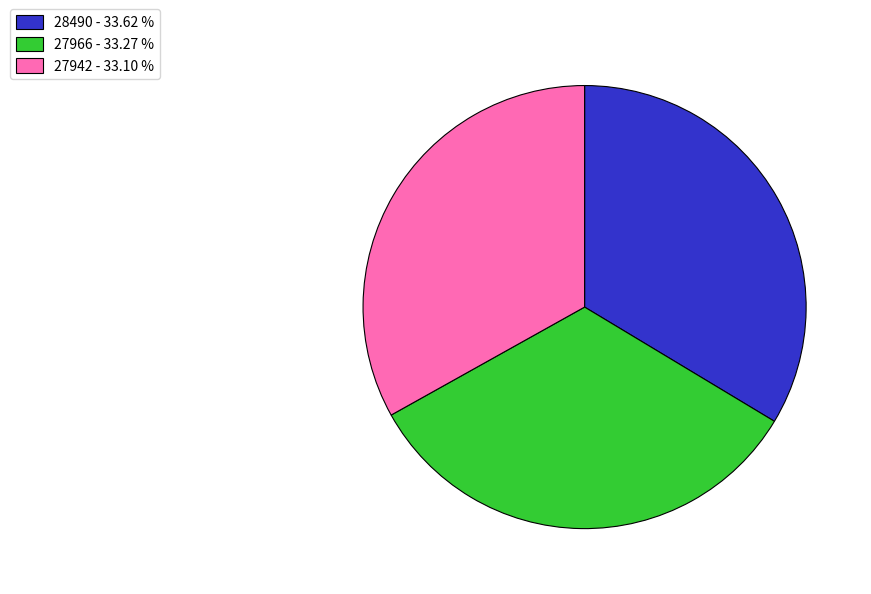

Do 27966 - 33.27 % and 27942 - 33.10 % together represent more than half of the pie?

Yes